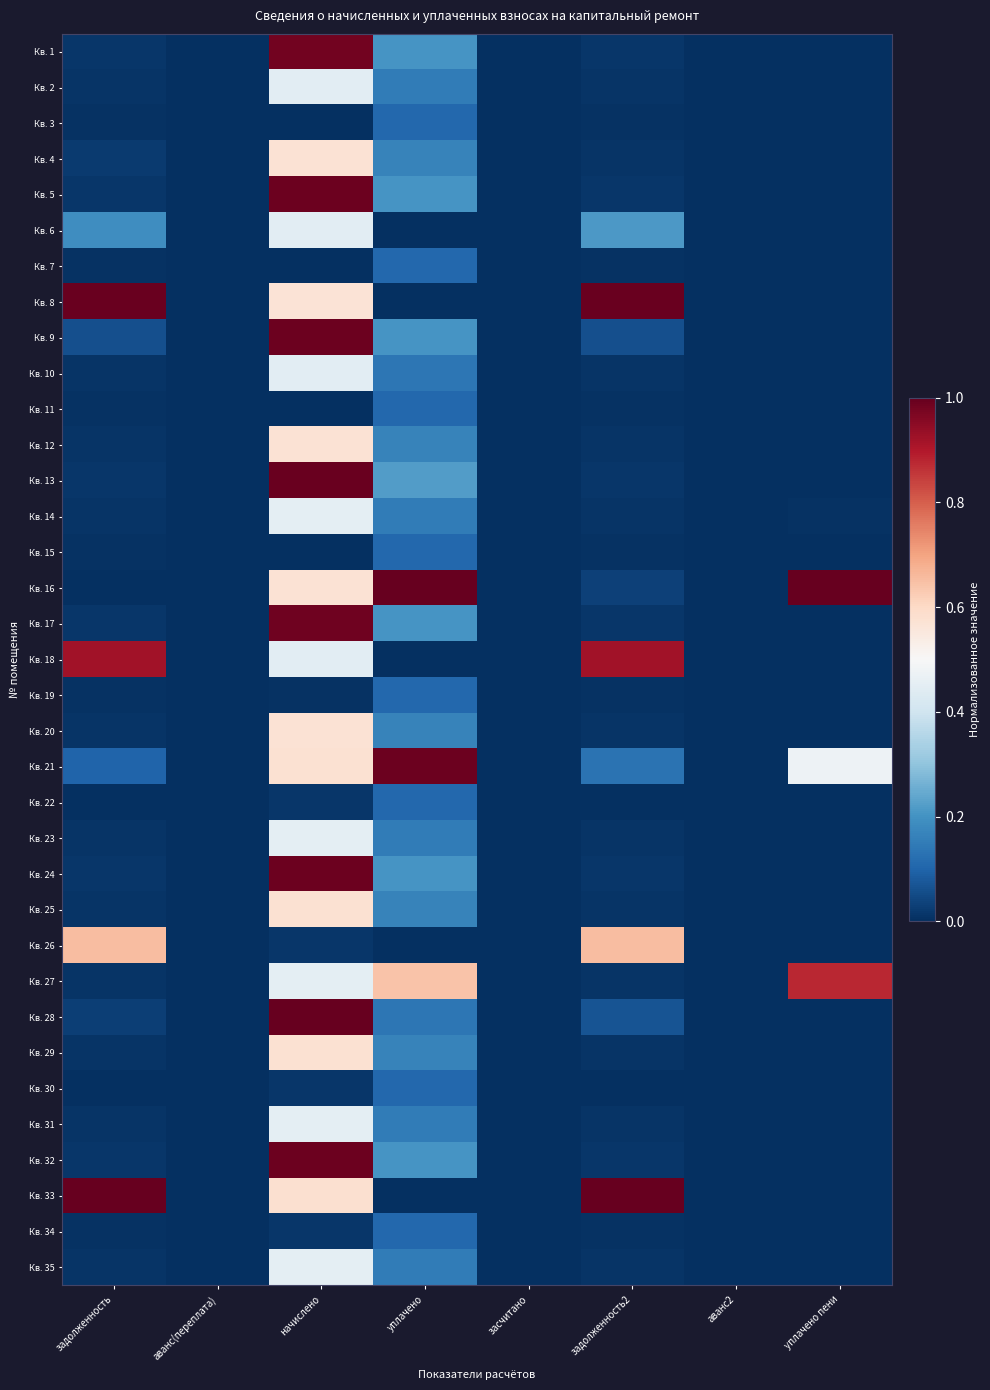

List the series in order of their peak value, highest first.

Кв. 16, Кв. 28, Кв. 33, Кв. 13, Кв. 8, Кв. 5, Кв. 9, Кв. 24, Кв. 32, Кв. 21, Кв. 17, Кв. 1, Кв. 18, Кв. 27, Кв. 26, Кв. 25, Кв. 29, Кв. 4, Кв. 12, Кв. 20, Кв. 14, Кв. 23, Кв. 31, Кв. 35, Кв. 2, Кв. 6, Кв. 10, Кв. 22, Кв. 30, Кв. 34, Кв. 19, Кв. 3, Кв. 7, Кв. 11, Кв. 15